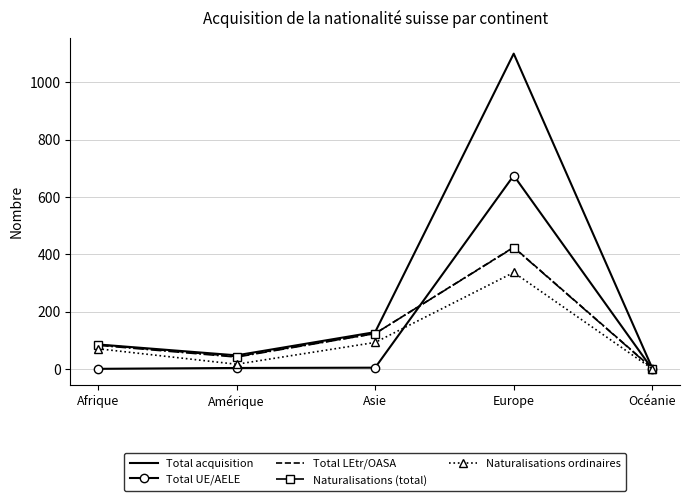

In Naturalisations (total), how many points are higher than both neighbors (excluding endpoints)?

1